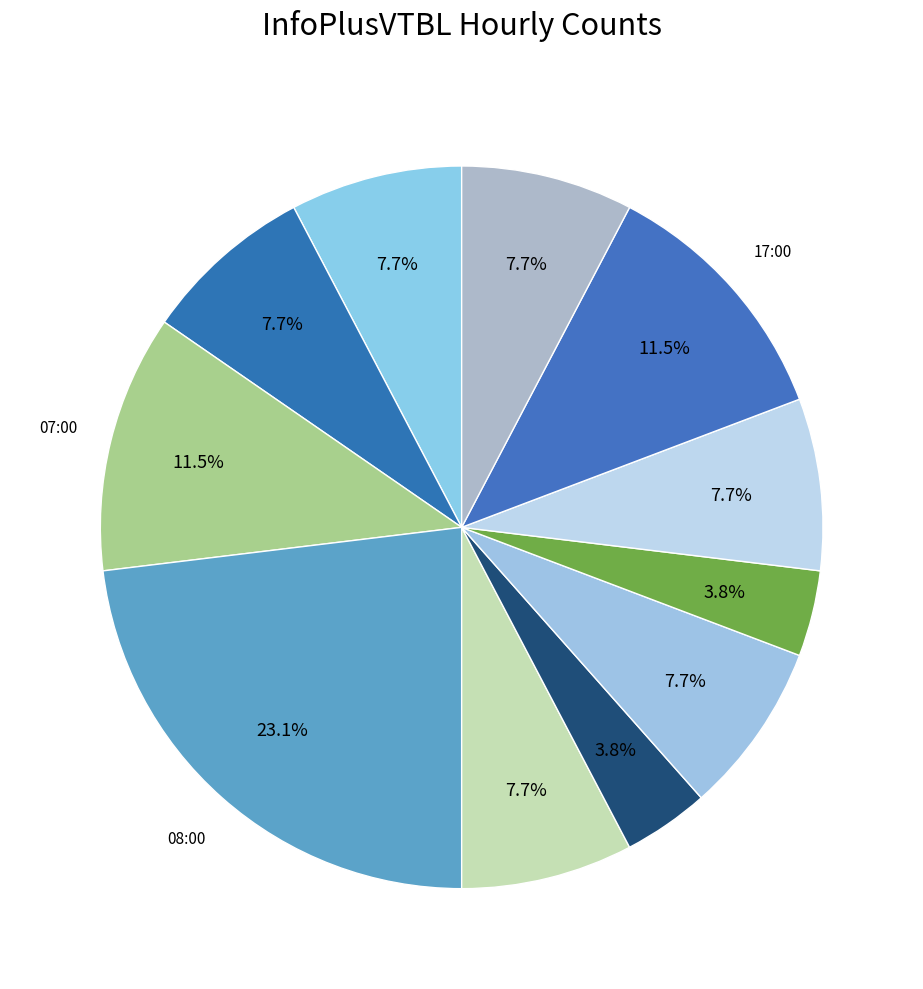

Is there a majority slice in this chart?

No